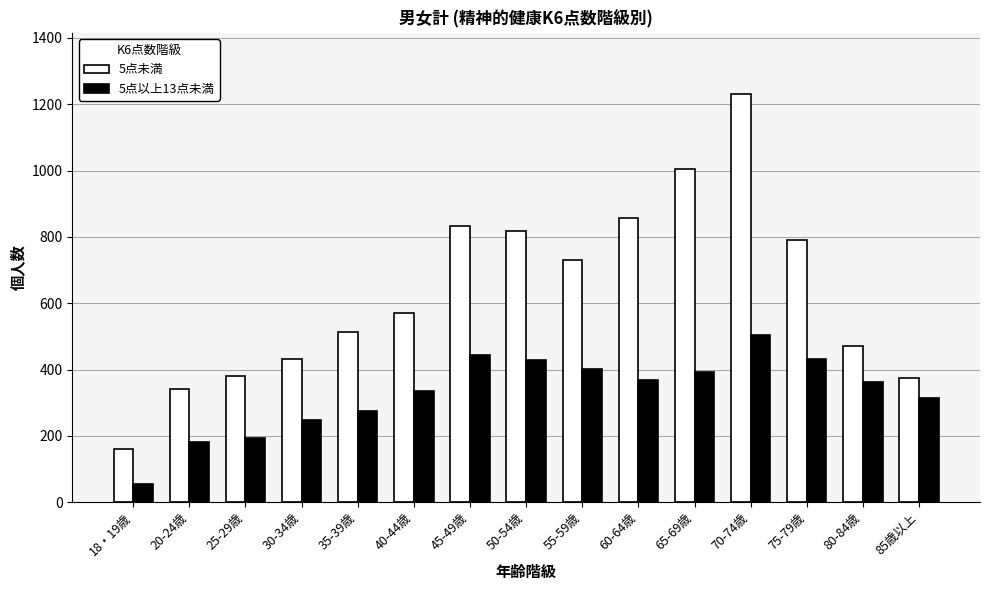

How many data points does each series have?

15